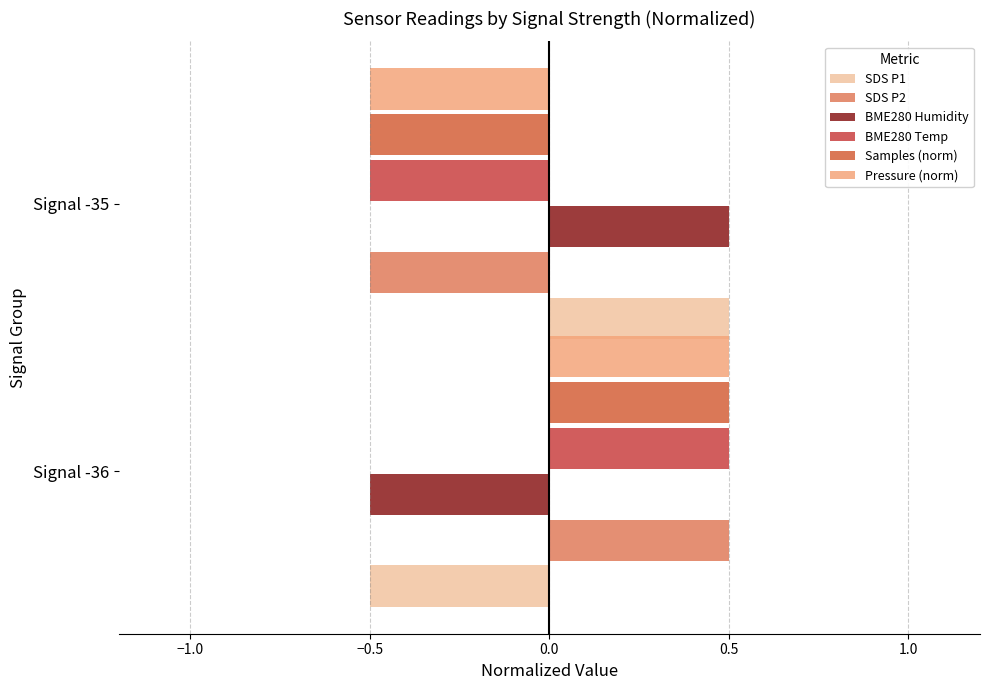

How many categories are shown in the chart?

2